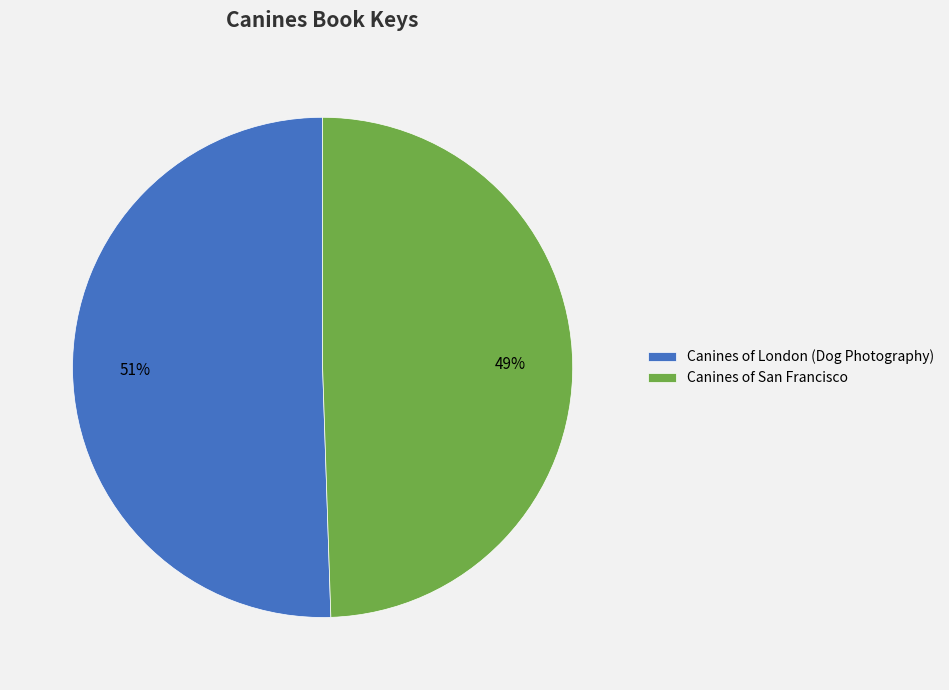

Is there any slice that represents more than half of the pie?

Yes